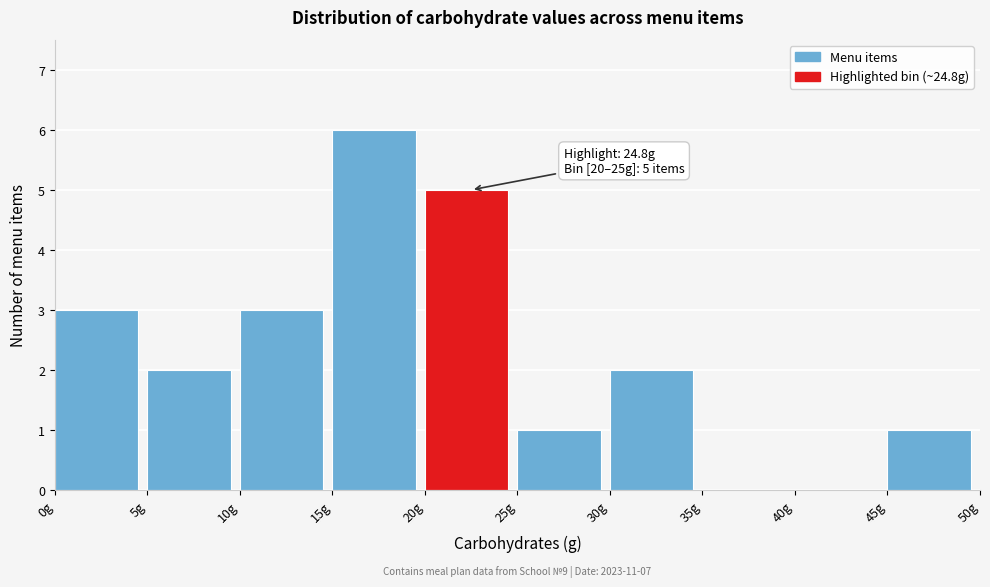

Which range on the x-axis has the tallest bar?

15 to 20